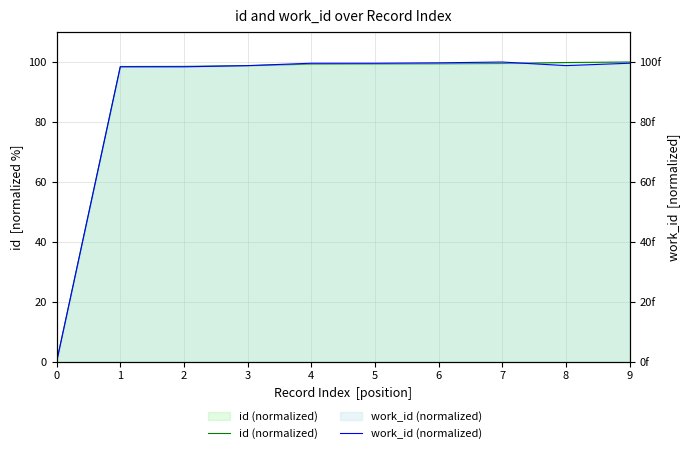

How many categories are shown in the chart?

10